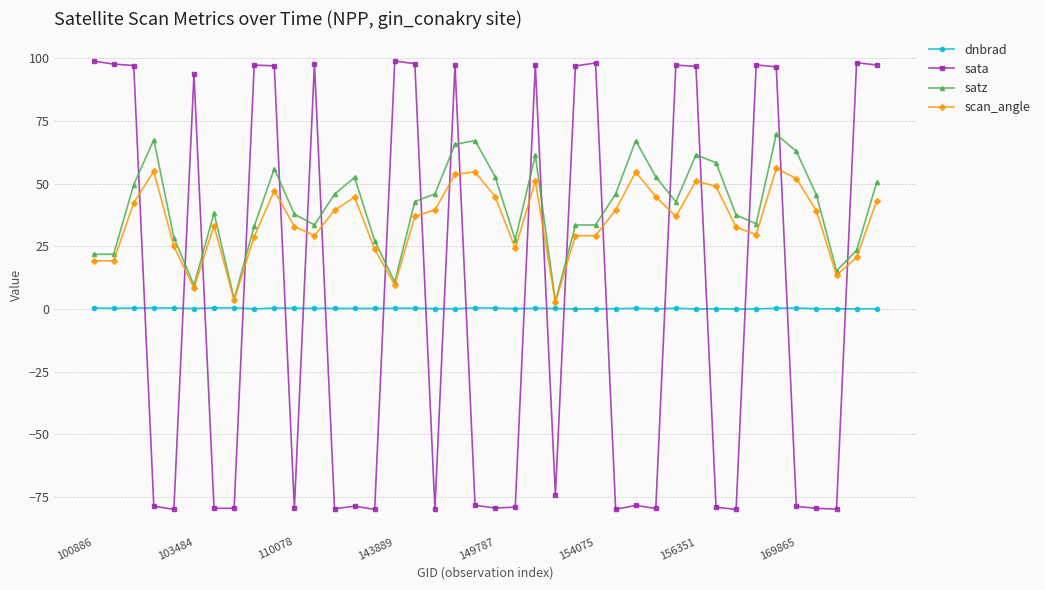

What is the average value of the dnbrad series?

0.2